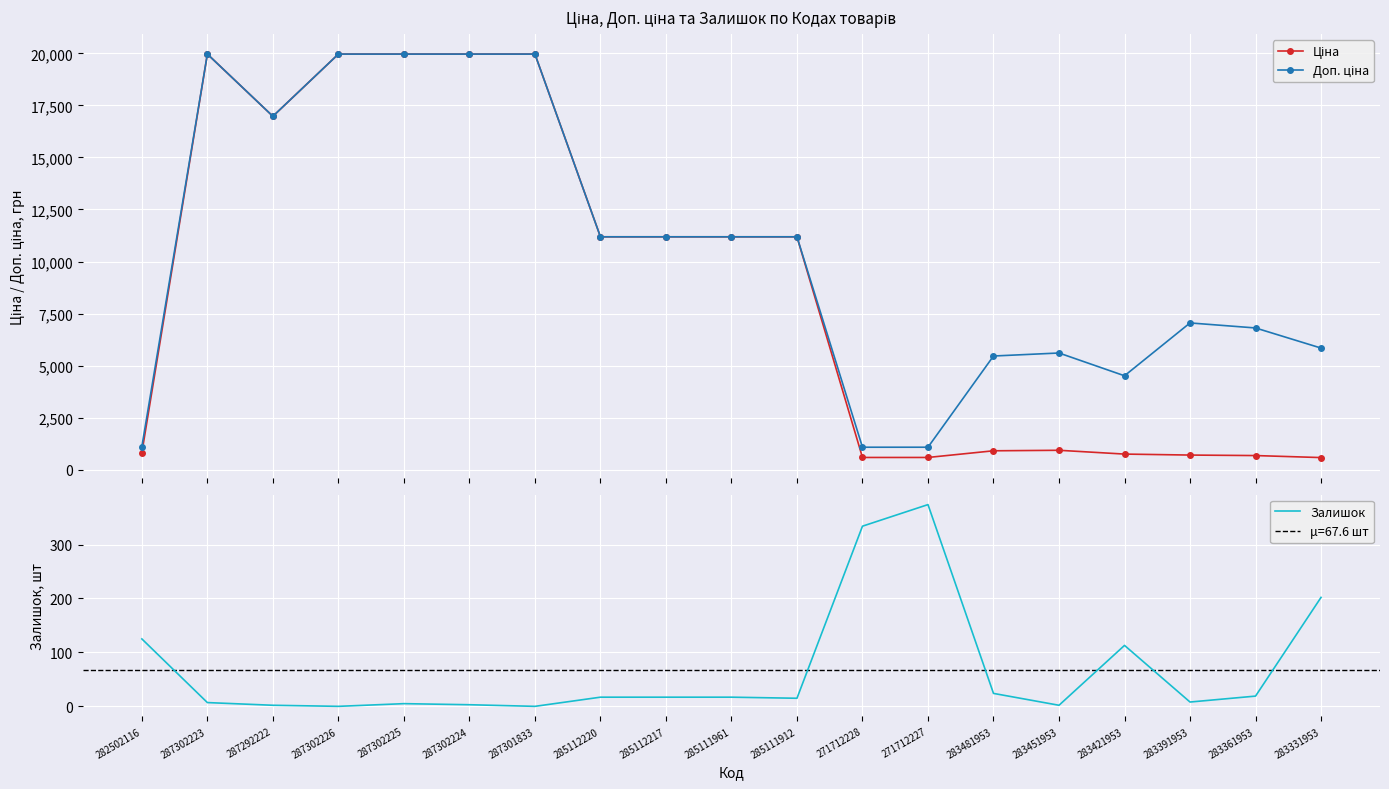

Is this an area chart (filled region under the line)?

No